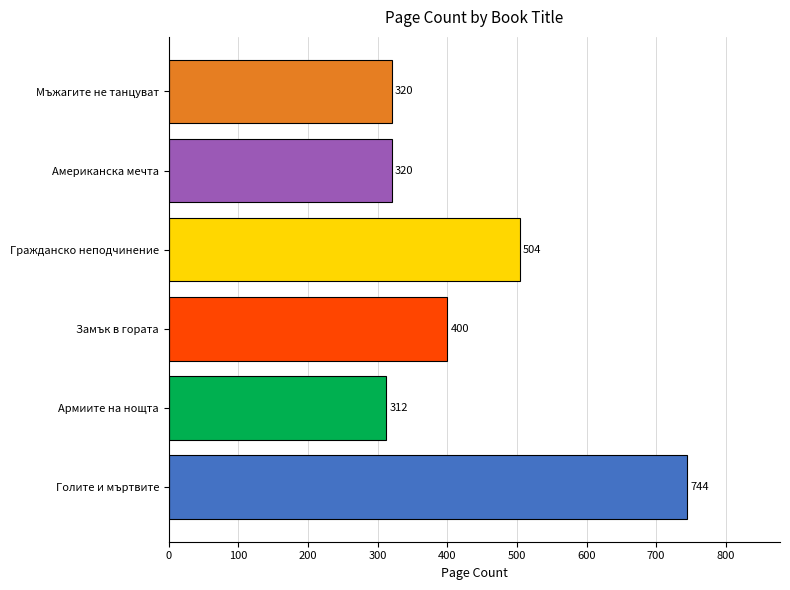

What is the difference between the maximum and second lowest values?

424